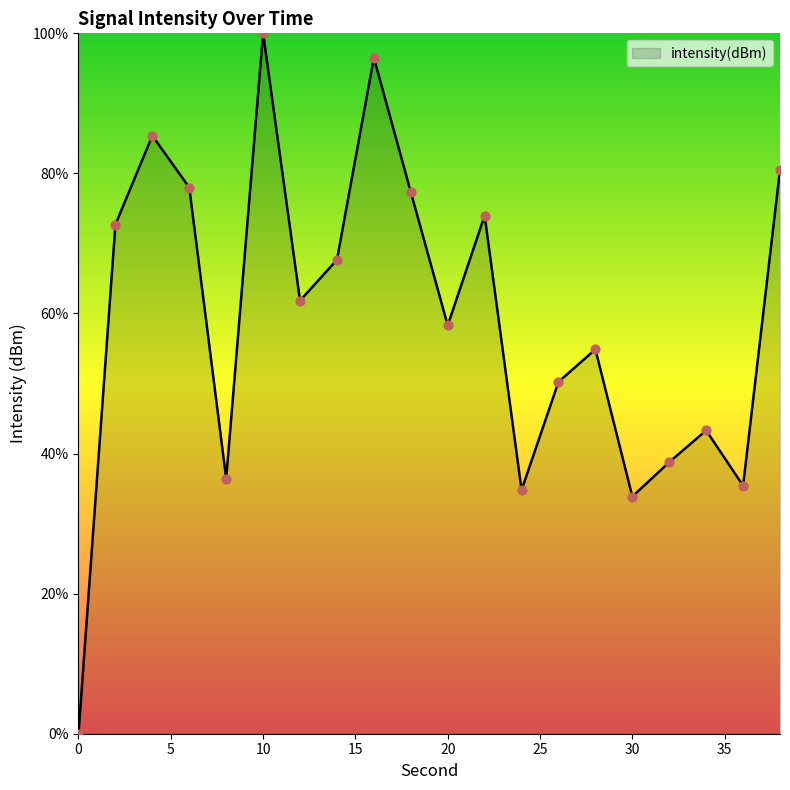

What is the maximum value shown in the chart?

100.0